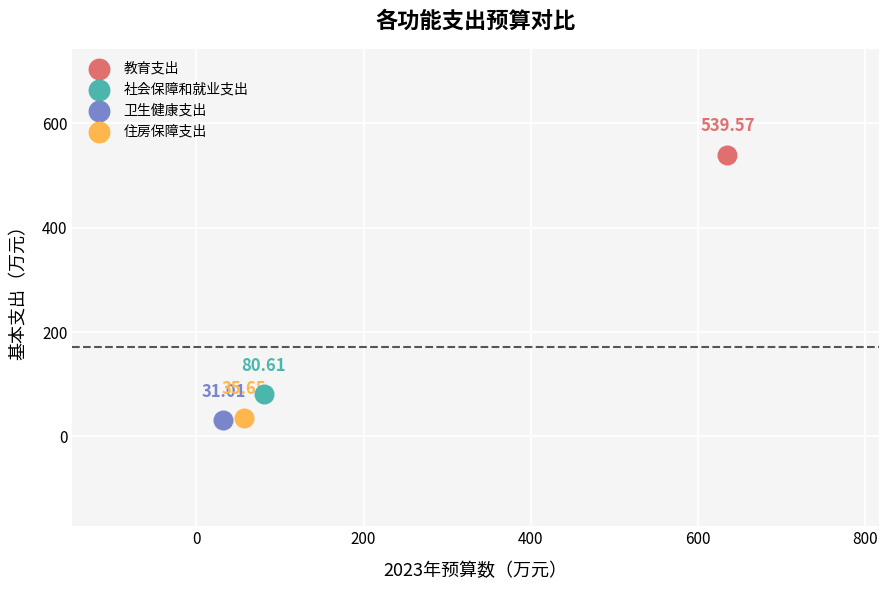

Which series reaches the maximum Y coordinate?

教育支出